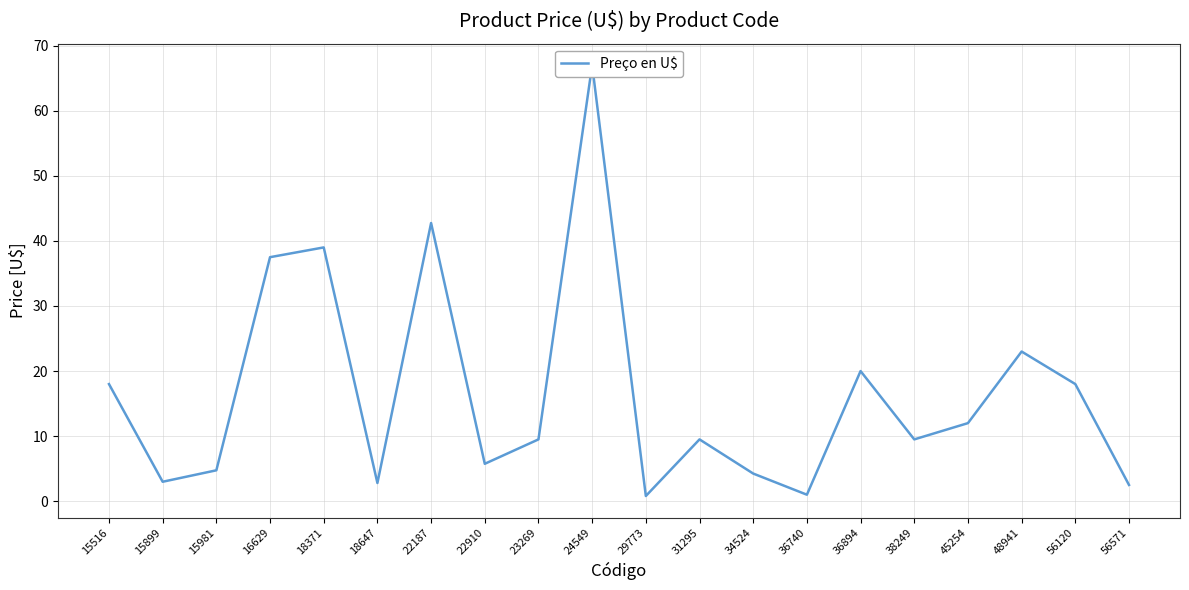

What is the sum of all values?

330.6